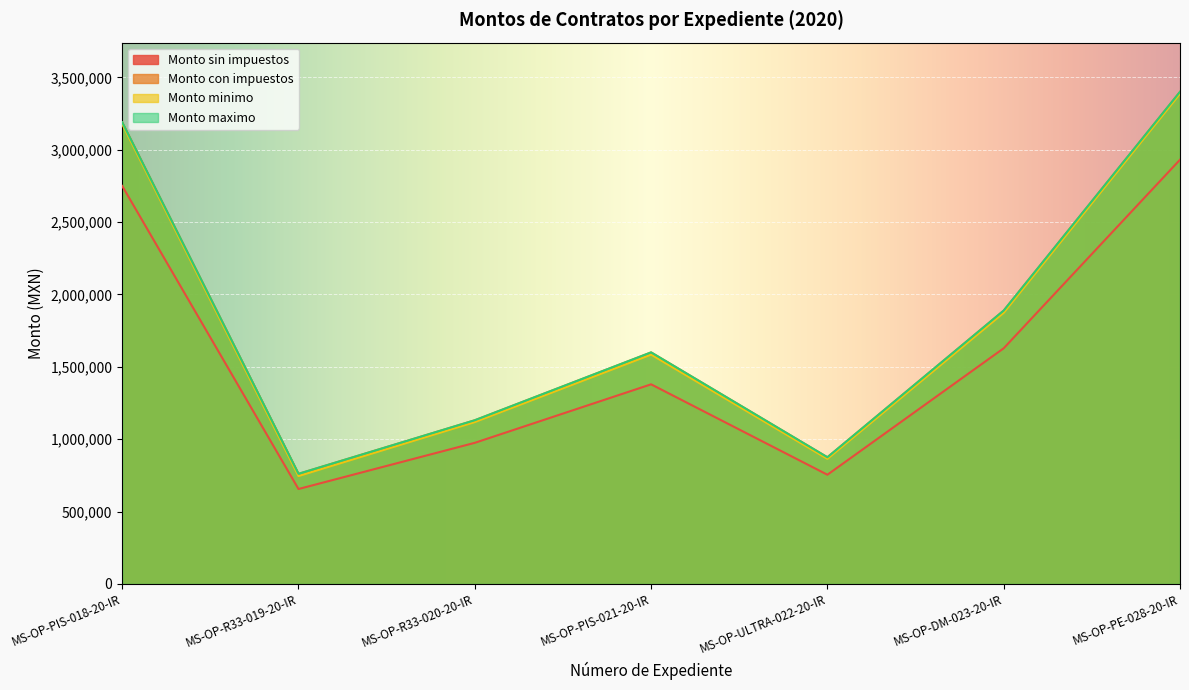

What is the greatest value displayed?

3400000.0